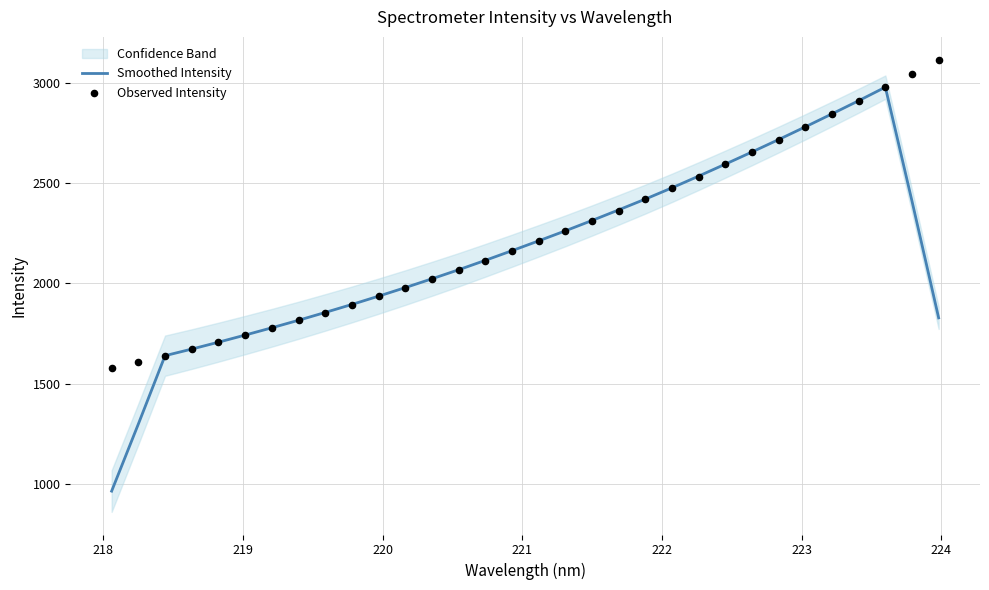

Which series has the largest total across all categories?

Observed Intensity